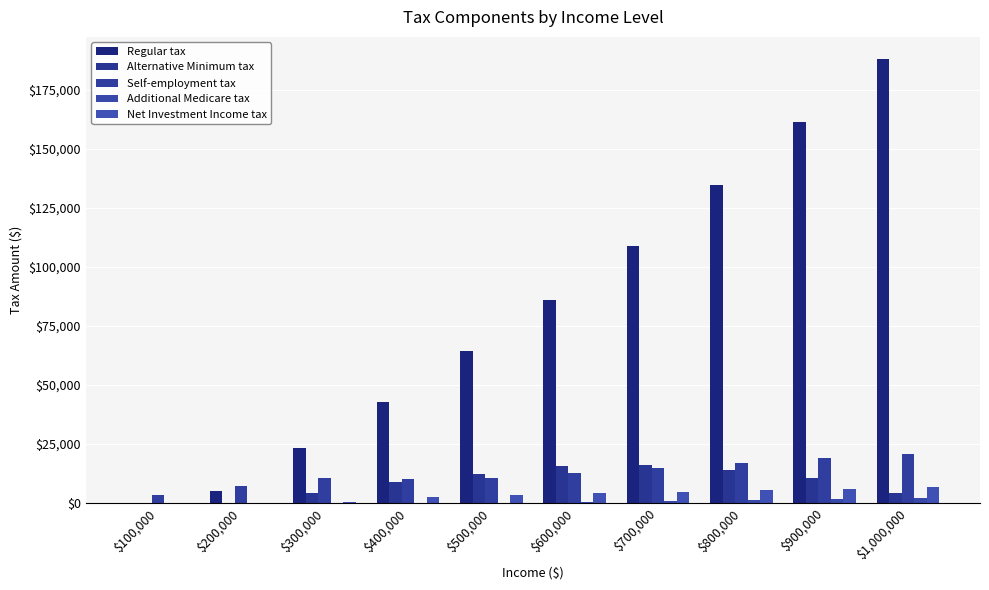

What is the total value across all series at $400,000?

64388